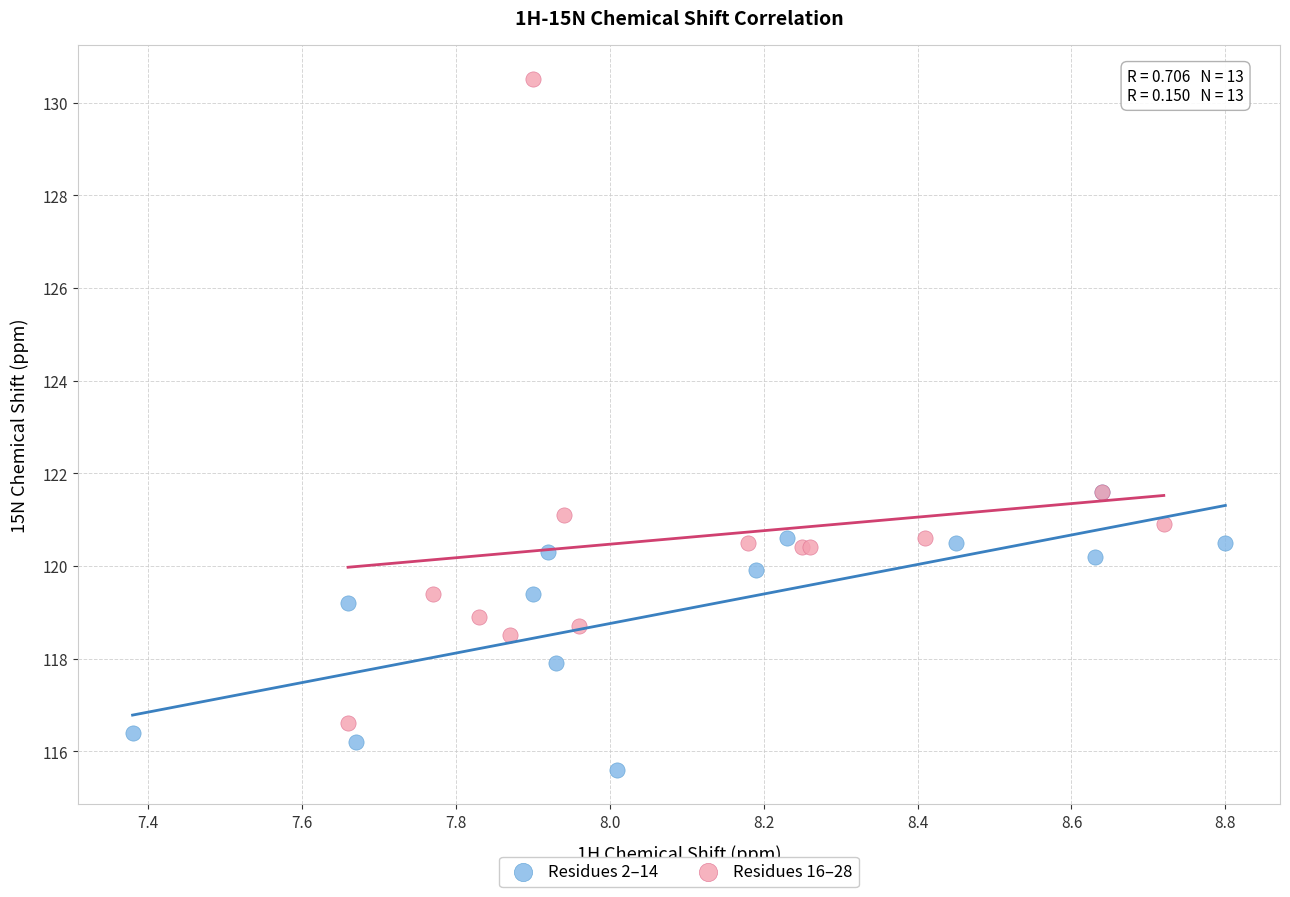

Which series has the largest Y range (max minus min)?

Residues 16–28